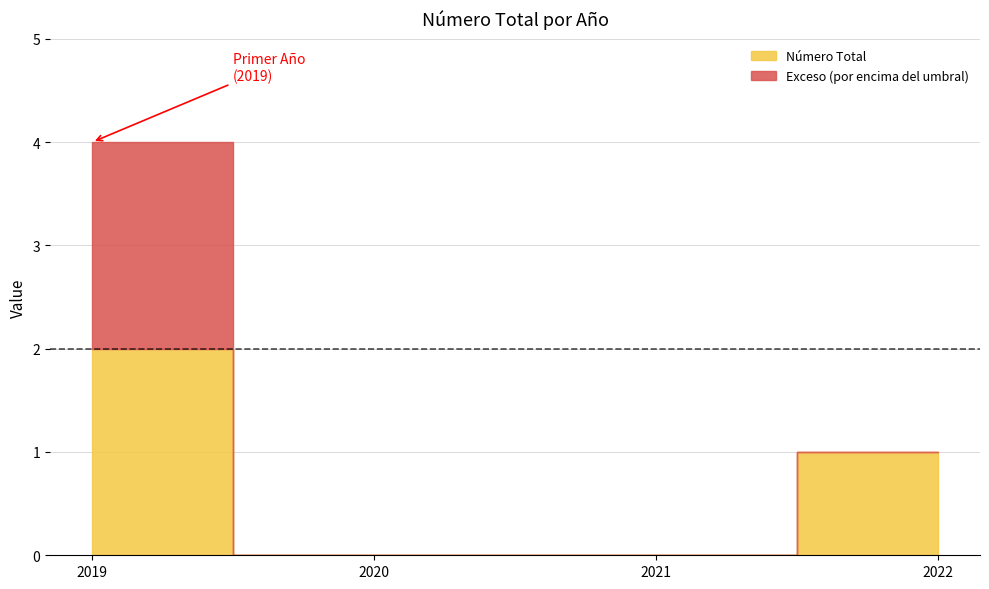

Rank the categories by value from highest to lowest.

2019, 2022, 2020, 2021